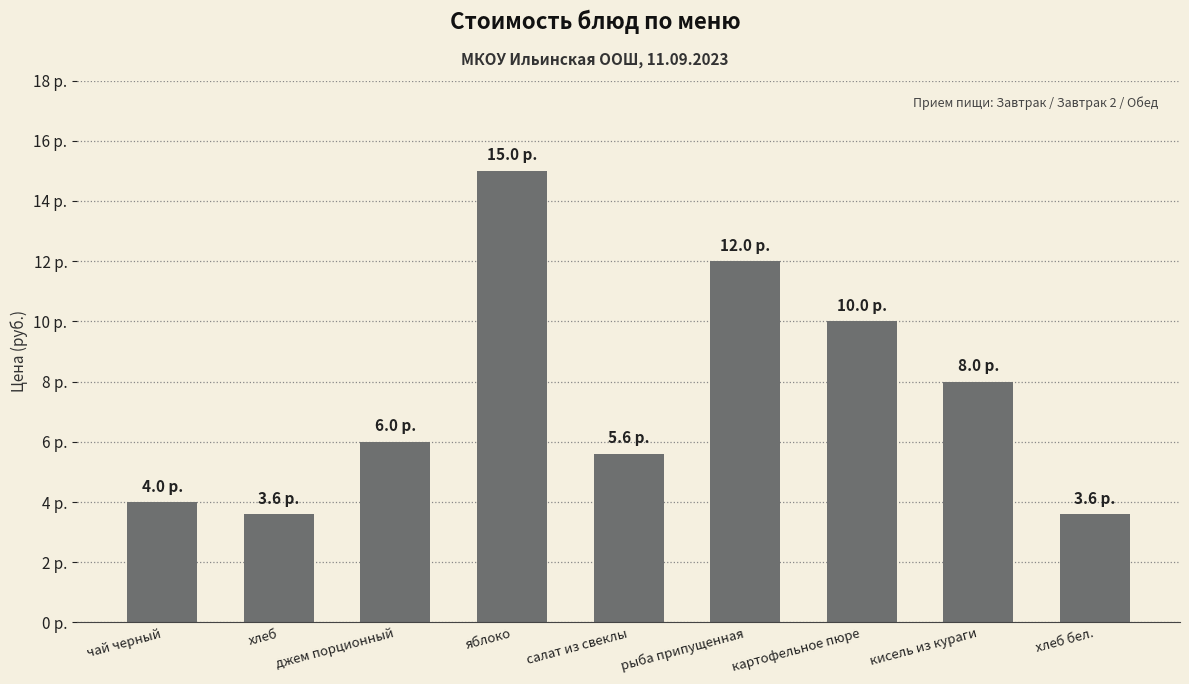

What is the change in value from хлеб to яблоко?

+11.4